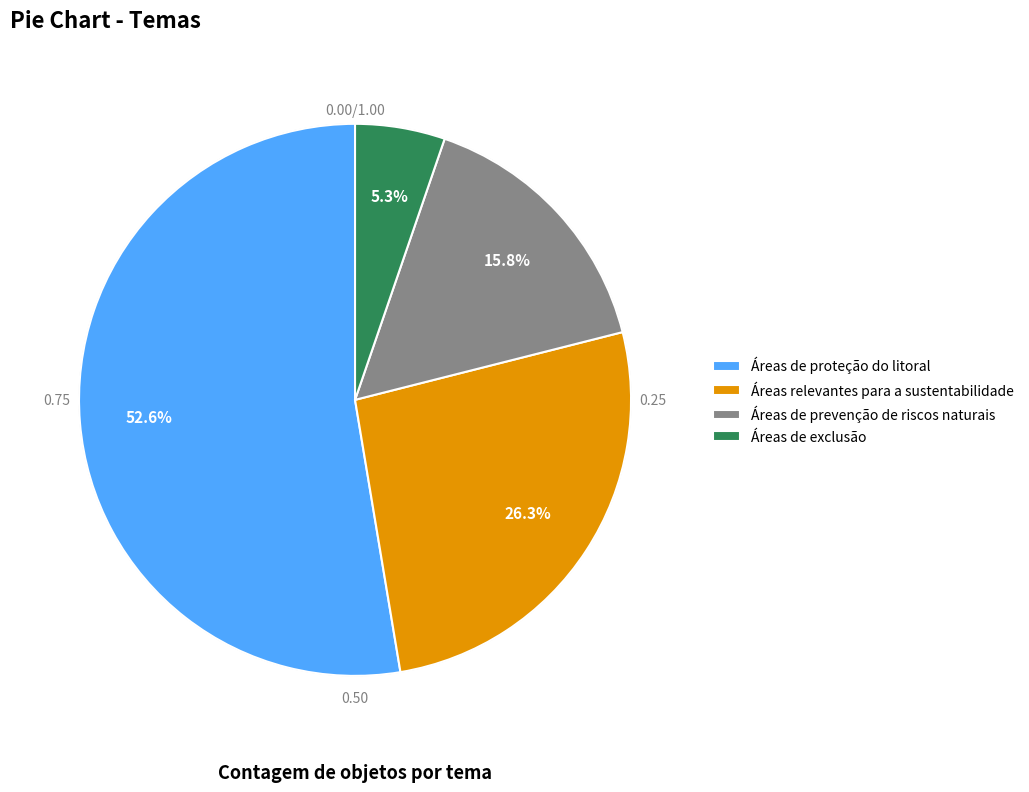

Rank the categories by value from highest to lowest.

Áreas de proteção do litoral, Áreas relevantes para a sustentabilidade, Áreas de prevenção de riscos naturais, Áreas de exclusão